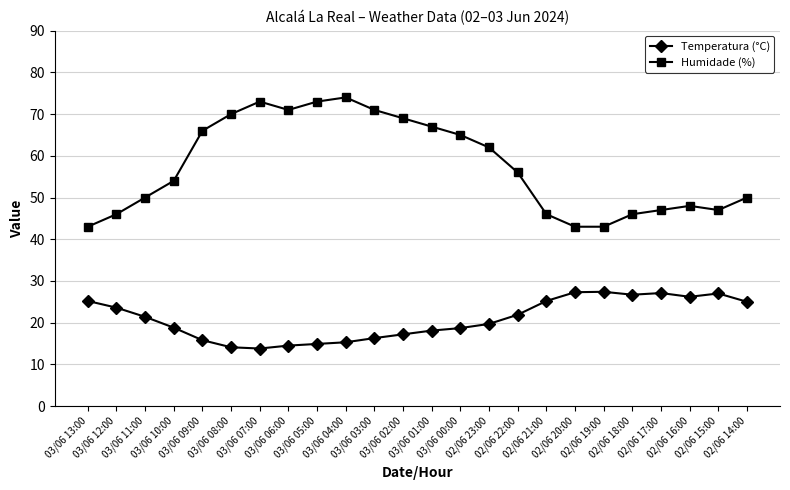

True or false: Humidade (%) and Temperatura (°C) cross at least once.

False